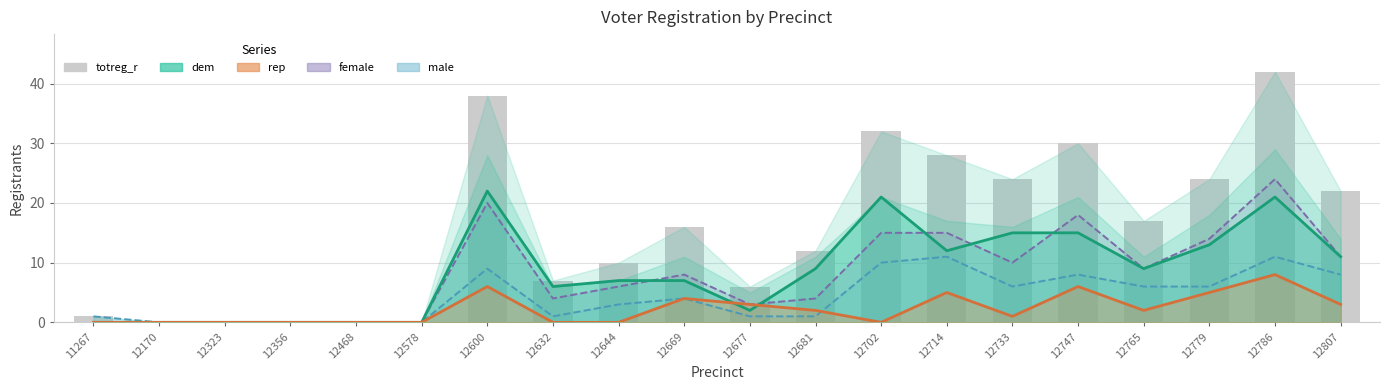

Which series changed the most between 12733 and 12765?

totreg_r